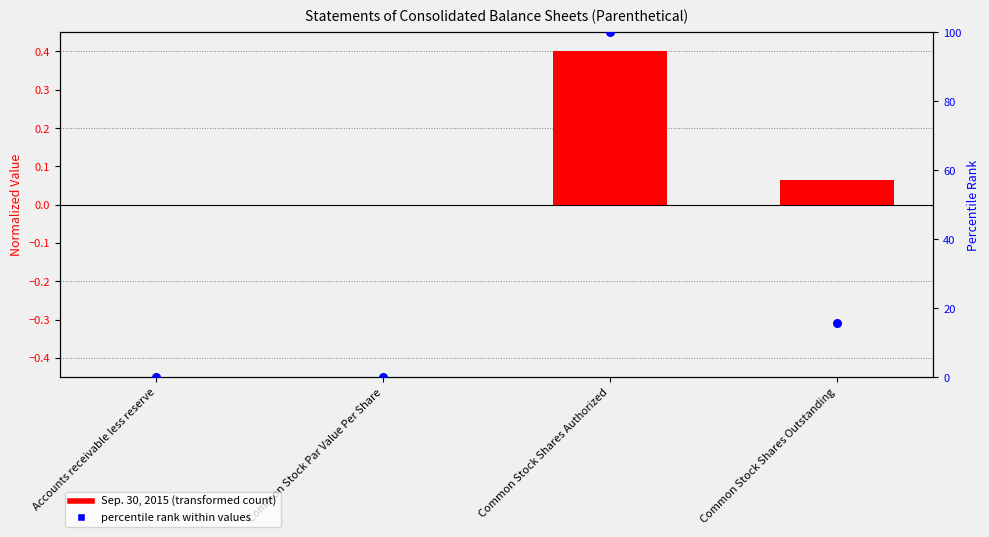

Which series reaches the minimum Y coordinate?

Sep. 30, 2015 (transformed)